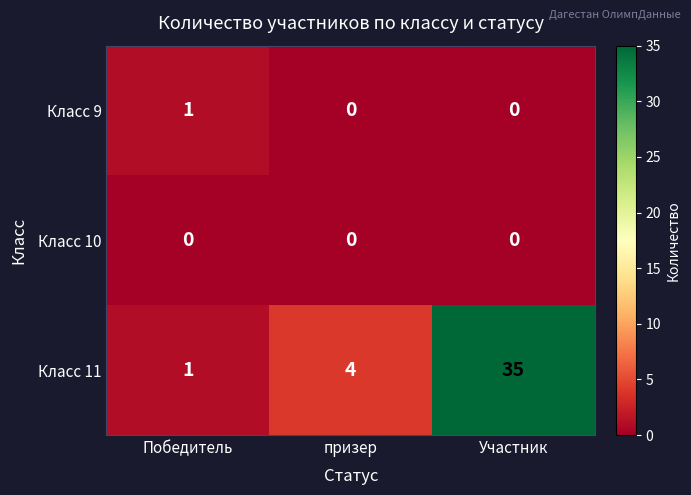

What is the spread (max minus min) of values at Участник?

35